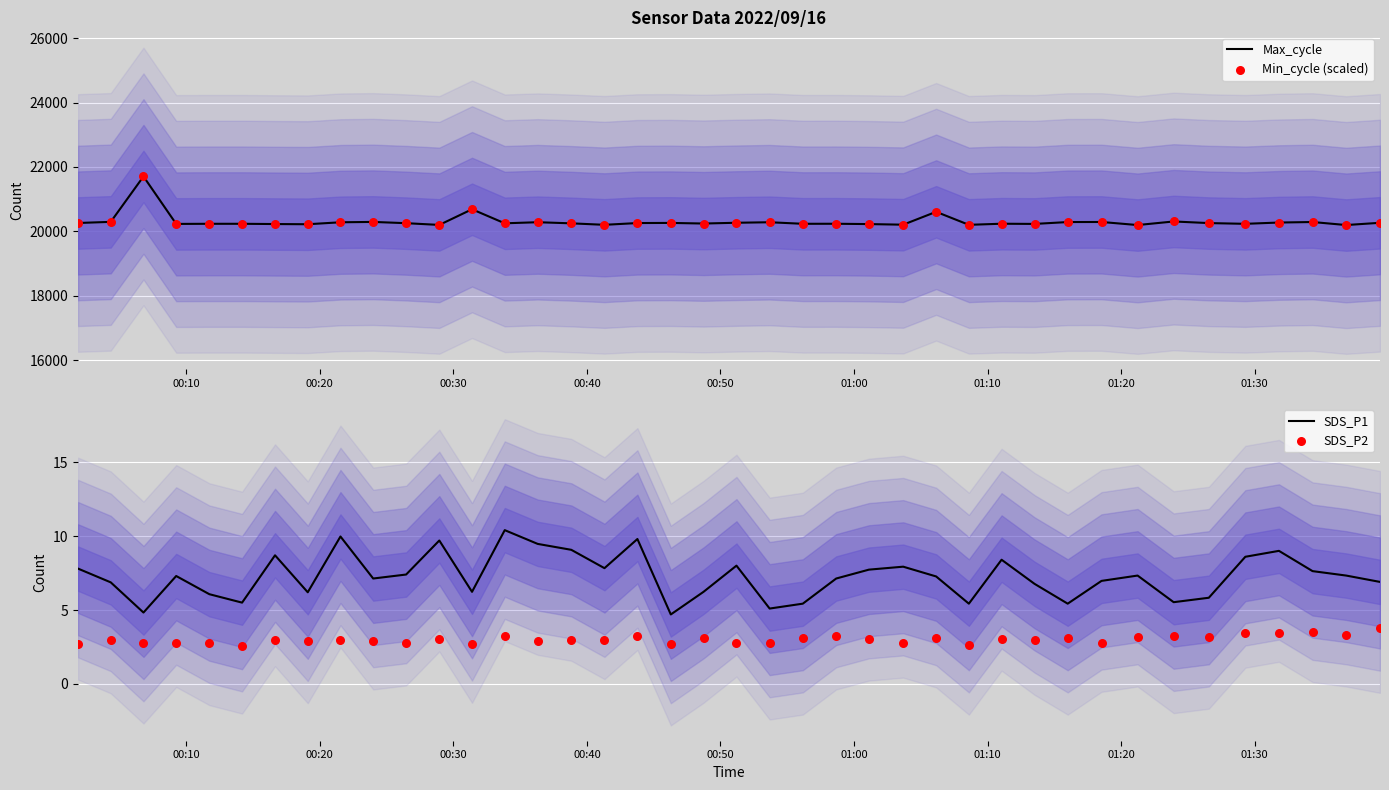

What is the maximum value for Max_cycle?

21705